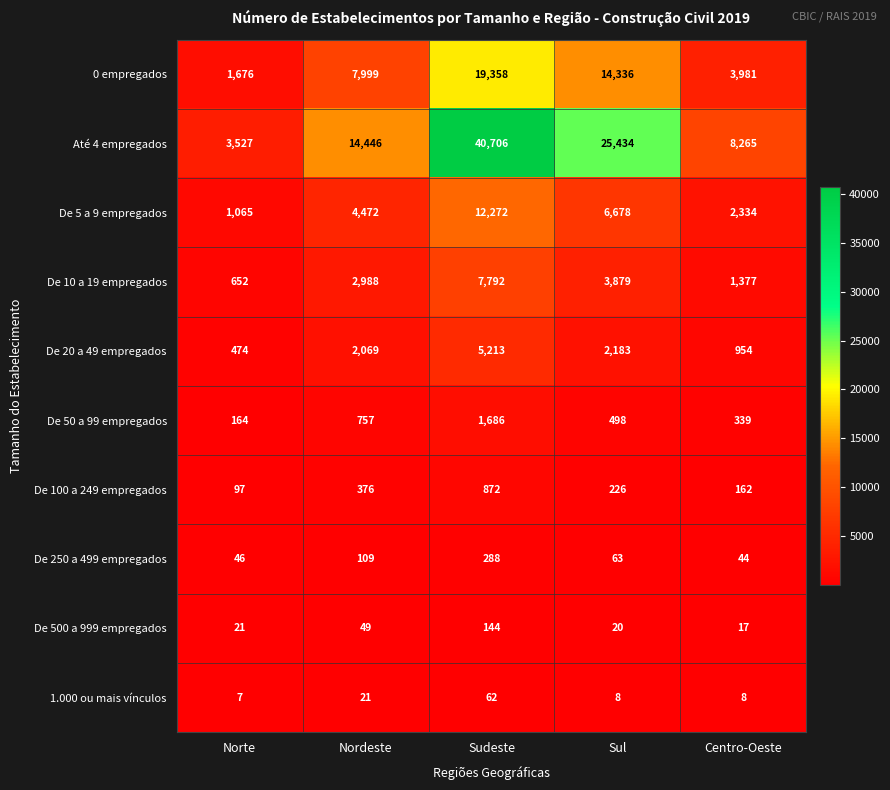

Between Sudeste and Centro-Oeste, which series saw the biggest shift?

Até 4 empregados